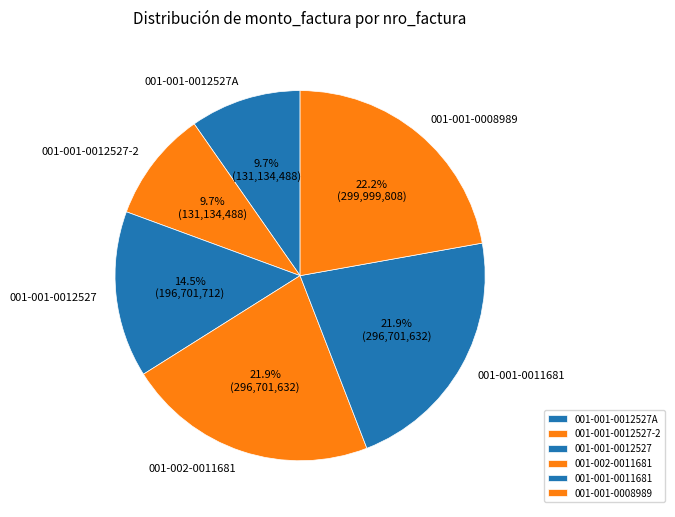

Does 001-002-0011681 represent more than half of the total?

No